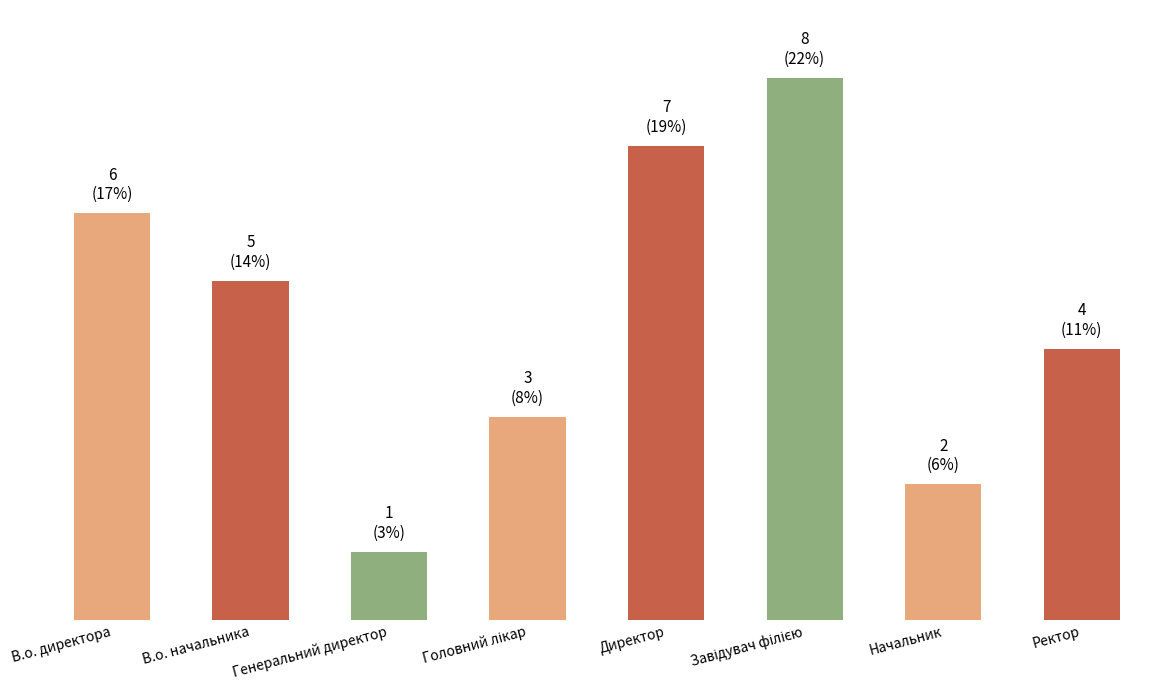

Reading left to right, extract all data points from this chart.

В.о. директора=6	В.о. начальника=5	Генеральний директор=1	Головний лікар=3	Директор=7	Завідувач філією=8	Начальник=2	Ректор=4